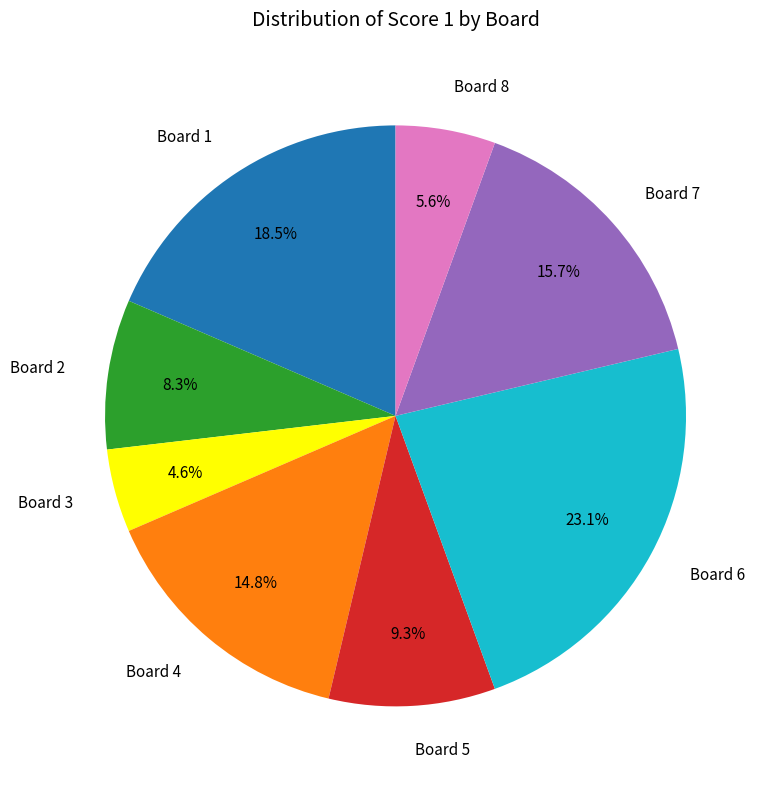

How much of the chart is everything except Board 8?

94.4%